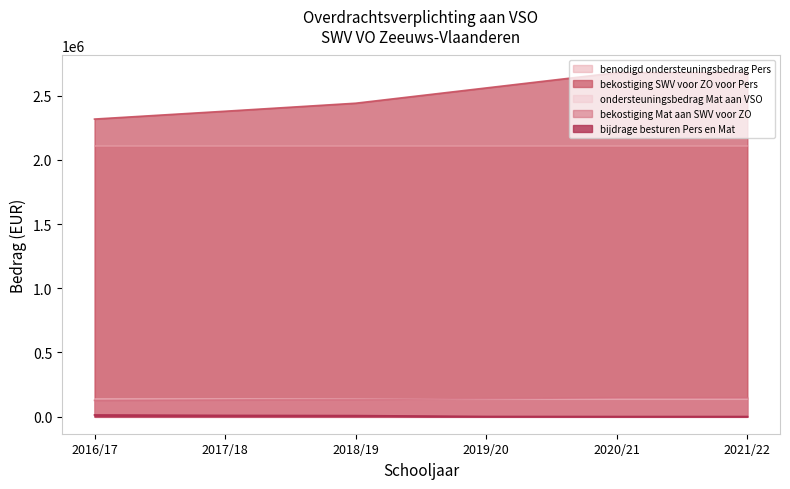

List the labels in order of bijdrage besturen Pers en Mat value, largest first.

2016/17, 2017/18, 2018/19, 2019/20, 2020/21, 2021/22